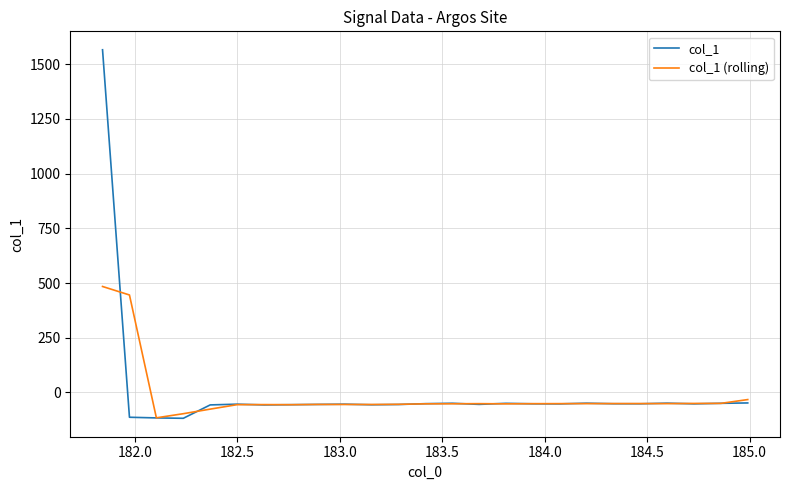

What is the highest value of the col_1 (rolling) series?

484.2